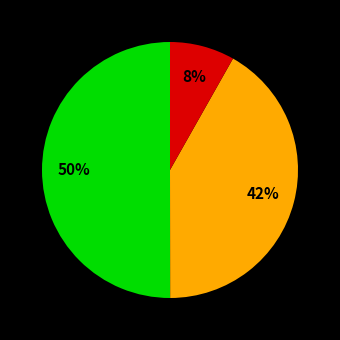

To the nearest percent, what is the average slice percentage?

33%